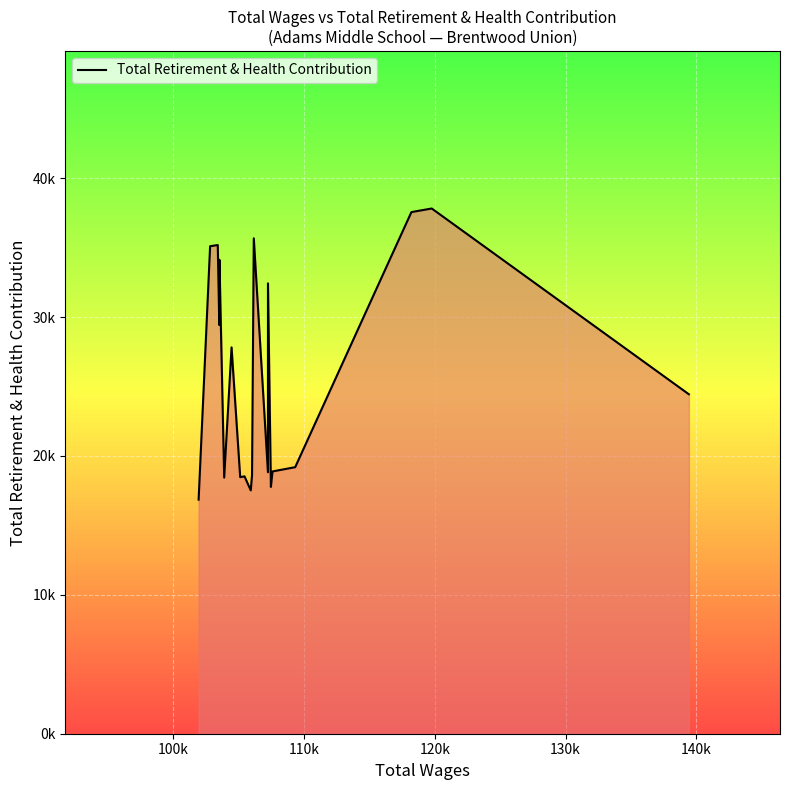

Does the chart have visible grid lines?

Yes